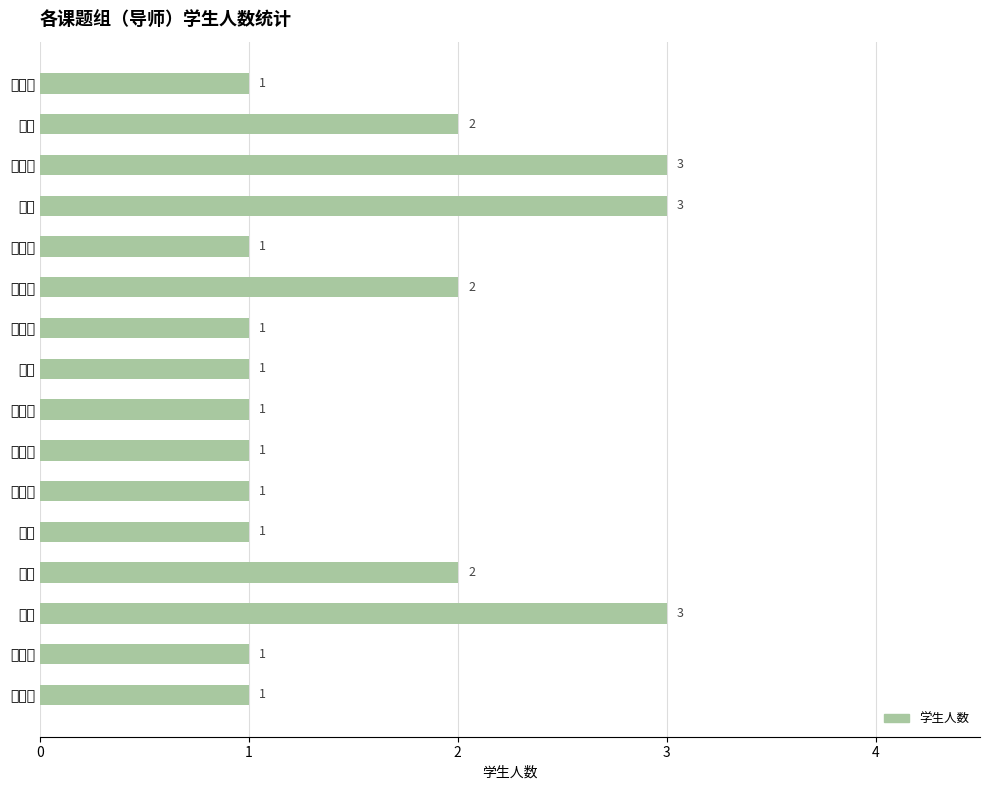

Are the bars grouped side by side (vs. stacked)?

No